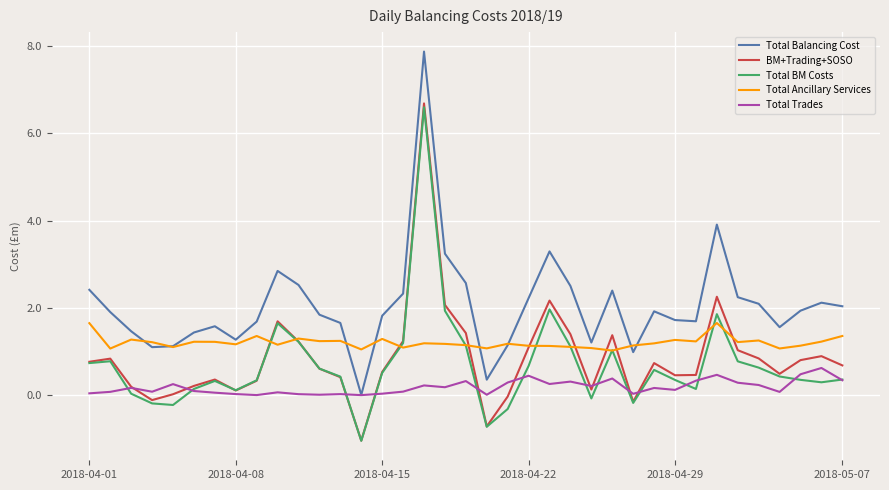

Which series has the widest spread of values?

Total Balancing Cost